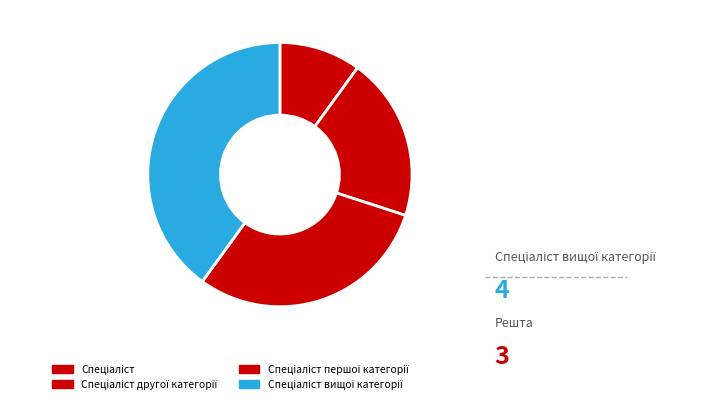

Combined, what portion of the pie is Спеціаліст and Спеціаліст першої категорії?

40.0%